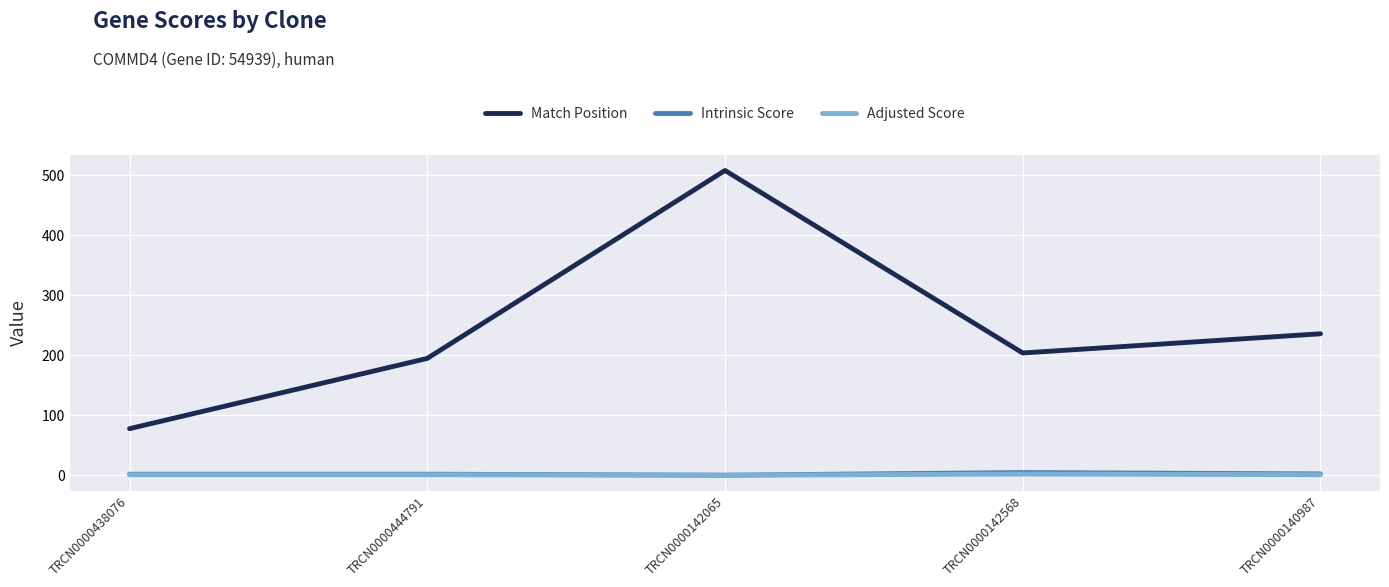

Which series has the largest total across all categories?

Match Position